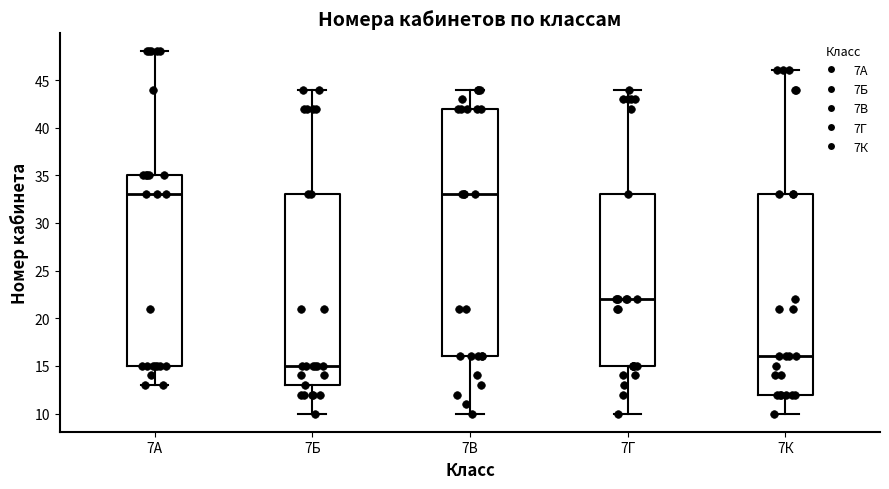

Which box is the tallest, from its lower edge to its upper edge?

7В